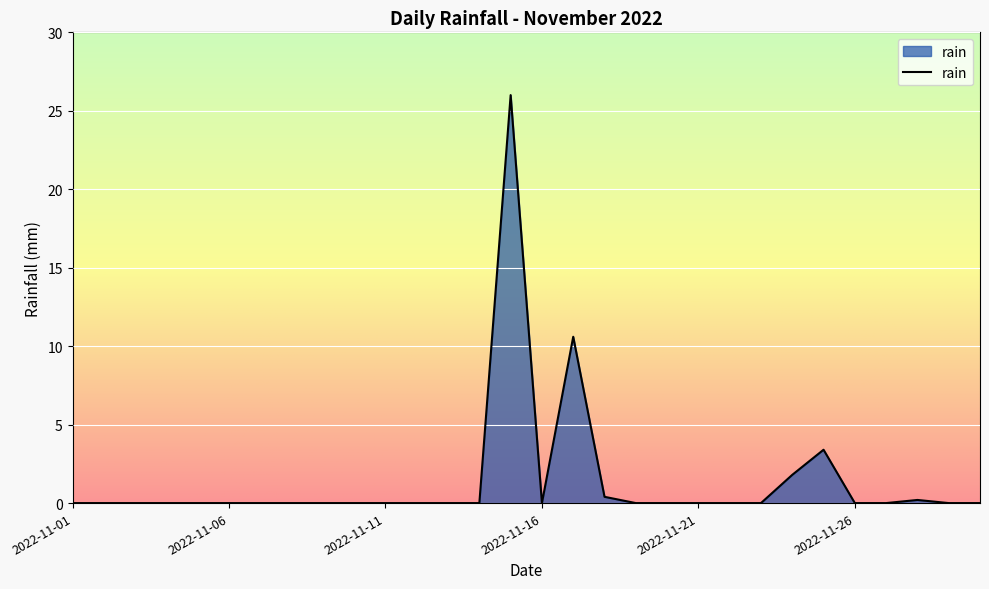

Does the chart display data point markers on the line(s)?

No